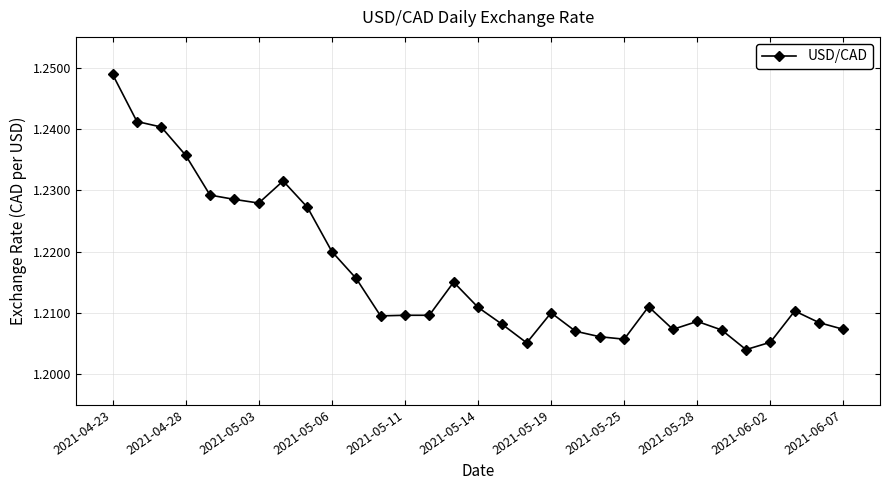

True or false: the data has more than 2 interior local peaks.

True